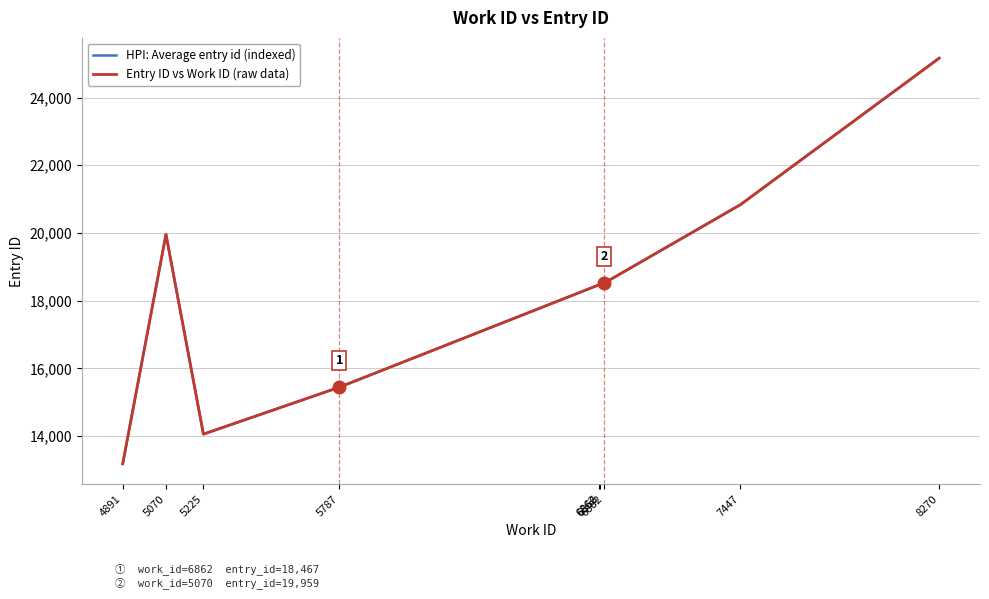

Does the chart display data point markers on the line(s)?

No